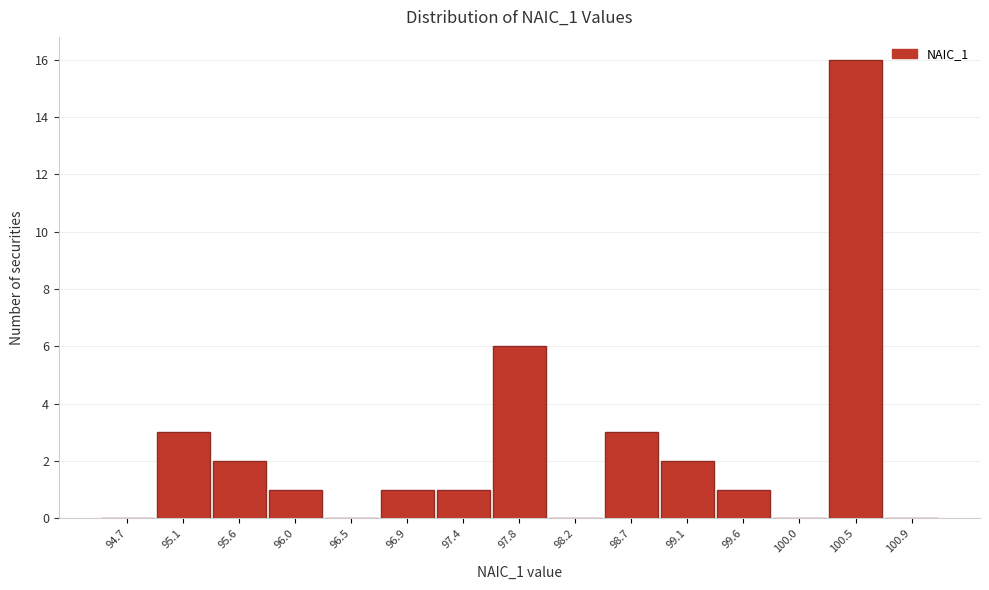

Reading right to left, what are all the values shown in this chart?

100.9=0	100.5=16	100.0=0	99.6=1	99.1=2	98.7=3	98.2=0	97.8=6	97.4=1	96.9=1	96.5=0	96.0=1	95.6=2	95.1=3	94.7=0